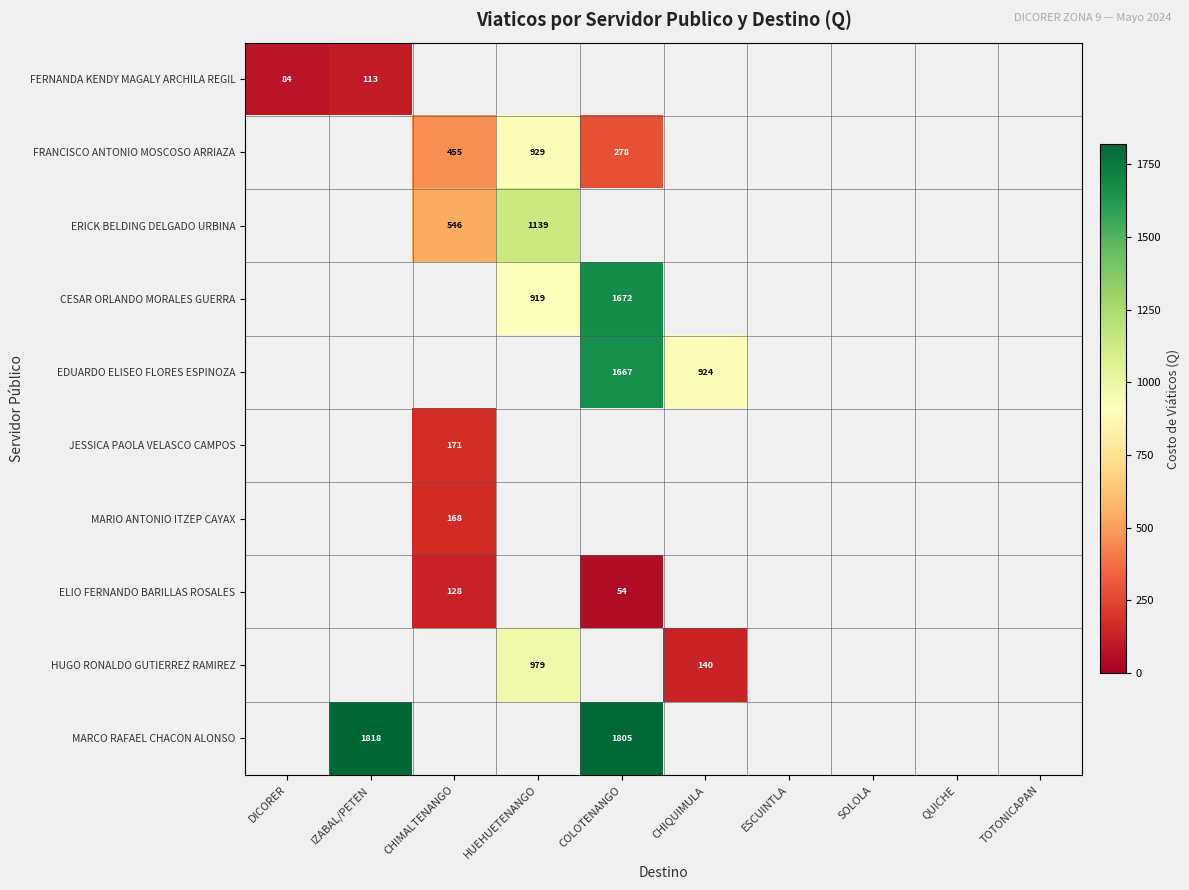

True or false: EDUARDO ELISEO FLORES ESPINOZA has a value of 924 at CHIQUIMULA.

True